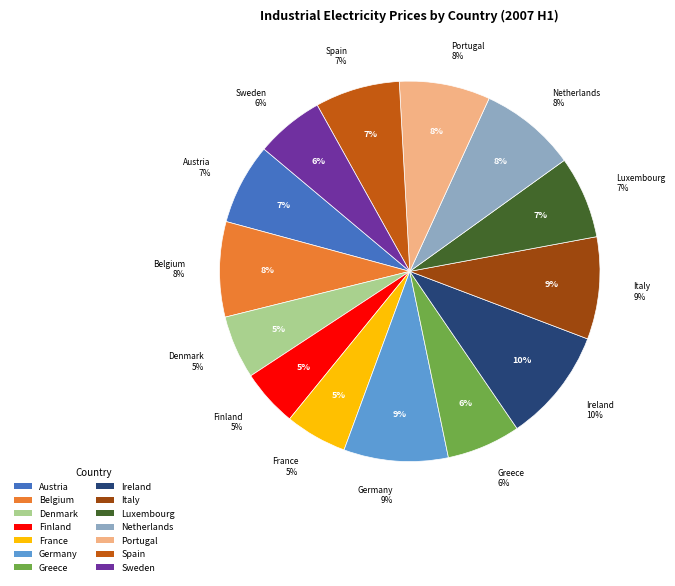

Which slice is the smallest?

Finland